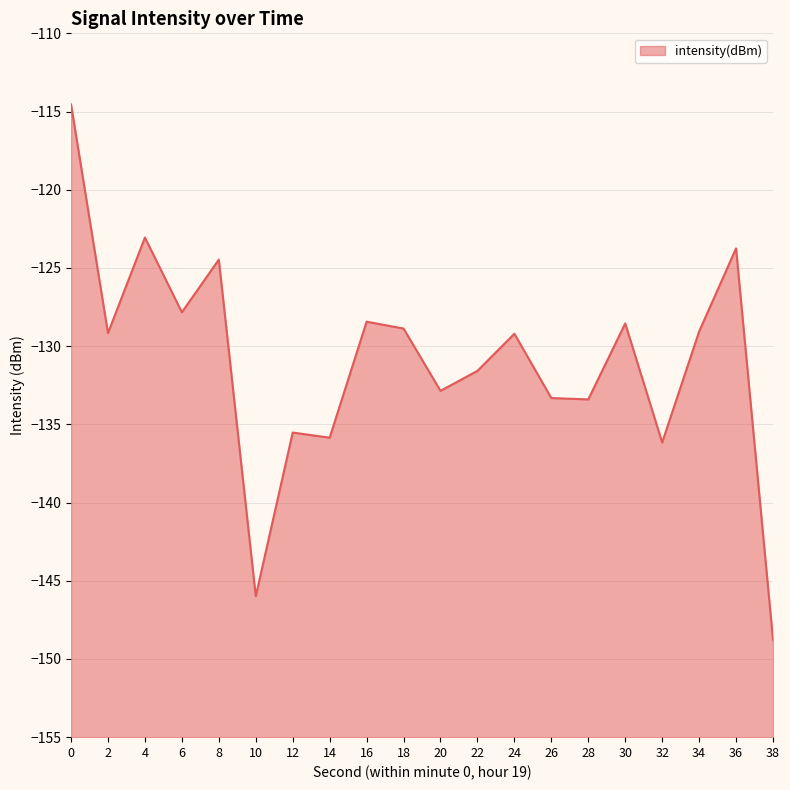

Does the chart have visible grid lines?

Yes